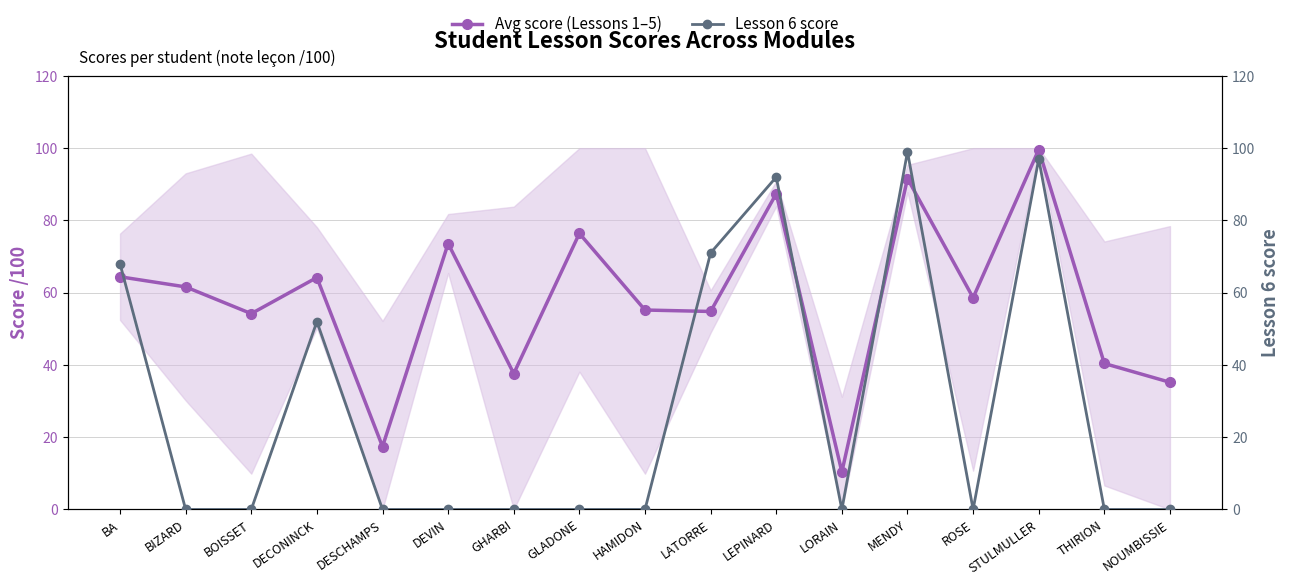

What position from the right is NOUMBISSIE?

1